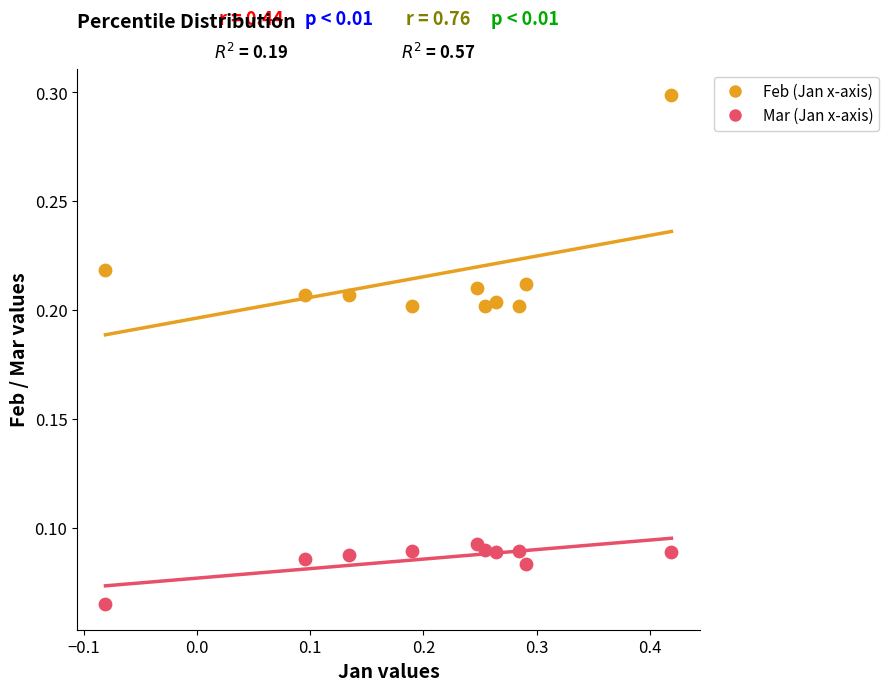

Which series reaches the maximum Y coordinate?

Feb (Jan x-axis)